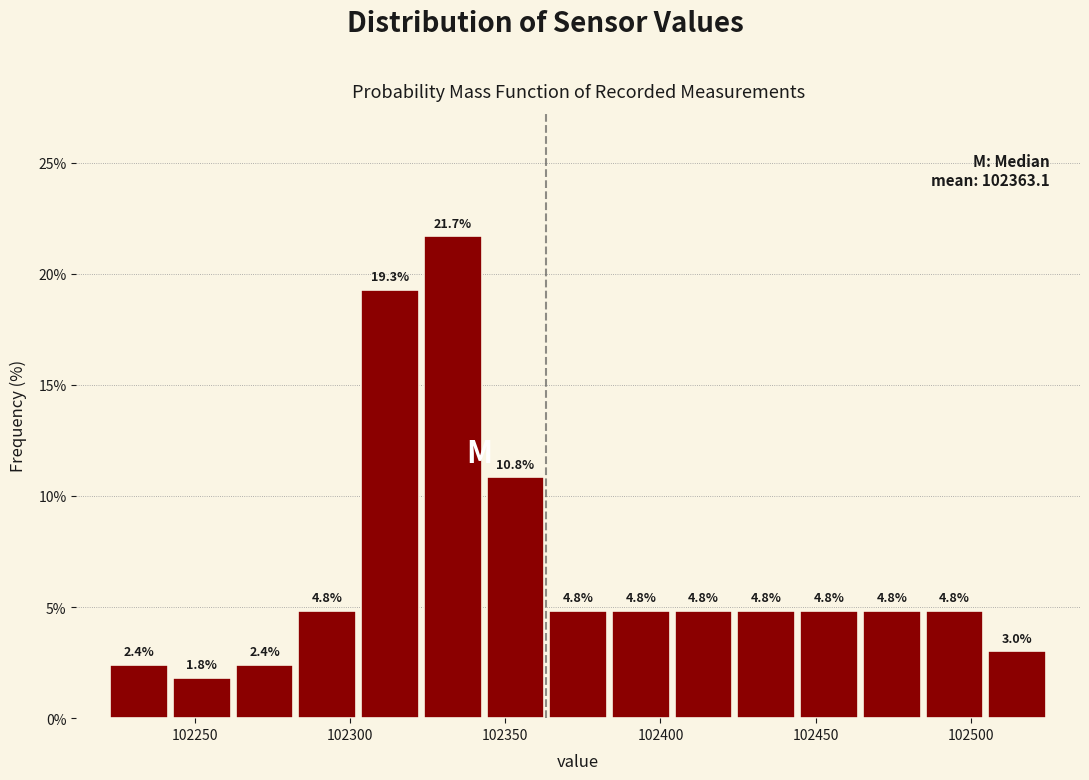

Reading left to right, list every bar in this chart as the range it spans on the x-axis followed by its height. The bar edges are not printed on the chart, so give them approximately, as read against the axis.

102220 to 102240: 2.4
102240 to 102260: 1.8
102260 to 102285: 2.4
102285 to 102305: 4.8
102305 to 102325: 19.3
102325 to 102345: 21.7
102345 to 102365: 10.8
102365 to 102385: 4.8
102385 to 102405: 4.8
102405 to 102425: 4.8
102425 to 102445: 4.8
102445 to 102465: 4.8
102465 to 102485: 4.8
102485 to 102505: 4.8
102505 to 102525: 3.0